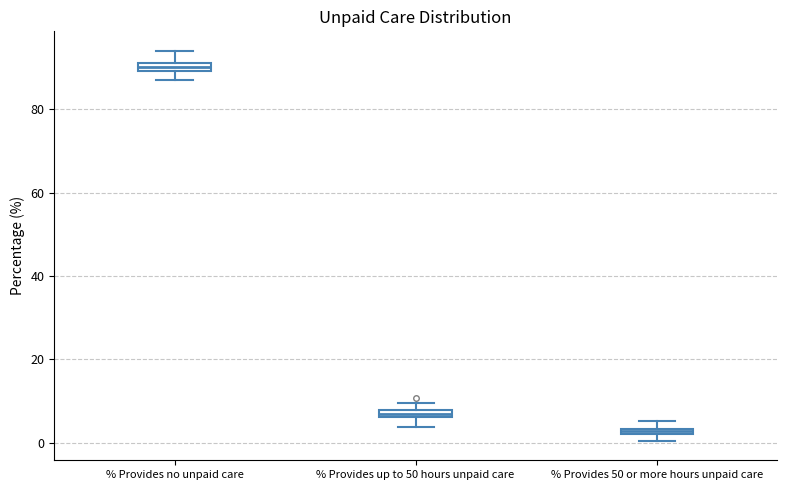

Which box's median line is the lowest?

% Provides 50 or more hours unpaid care